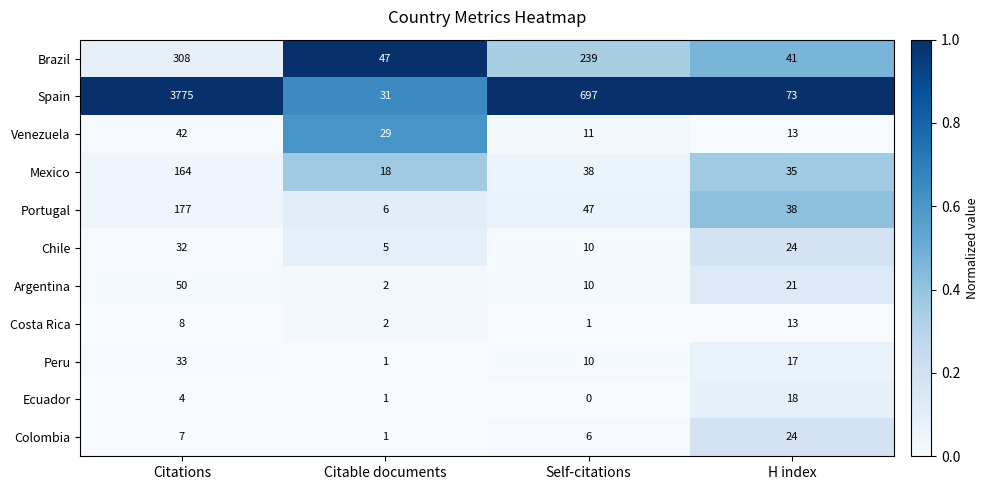

Rank the series by their maximum value, from lowest to highest.

Costa Rica, Ecuador, Colombia, Chile, Peru, Venezuela, Argentina, Mexico, Portugal, Brazil, Spain